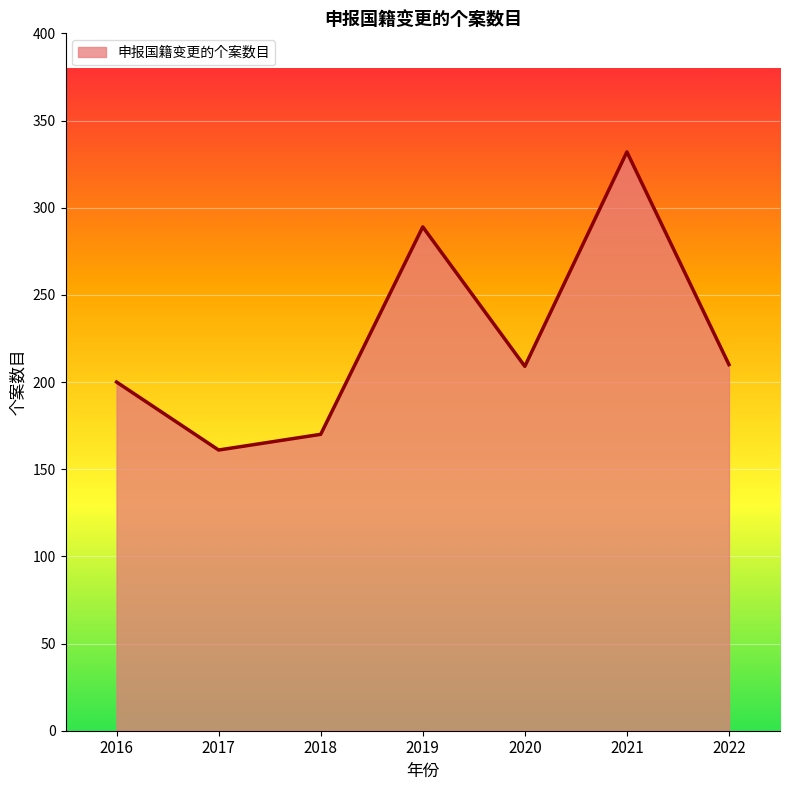

What is the change in value from 2016 to 2021?

+132